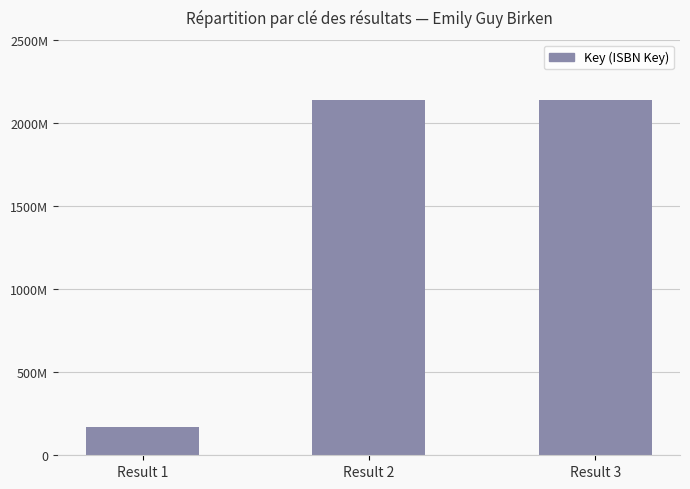

List the labels in order of value, smallest first.

Result 1, Result 2, Result 3